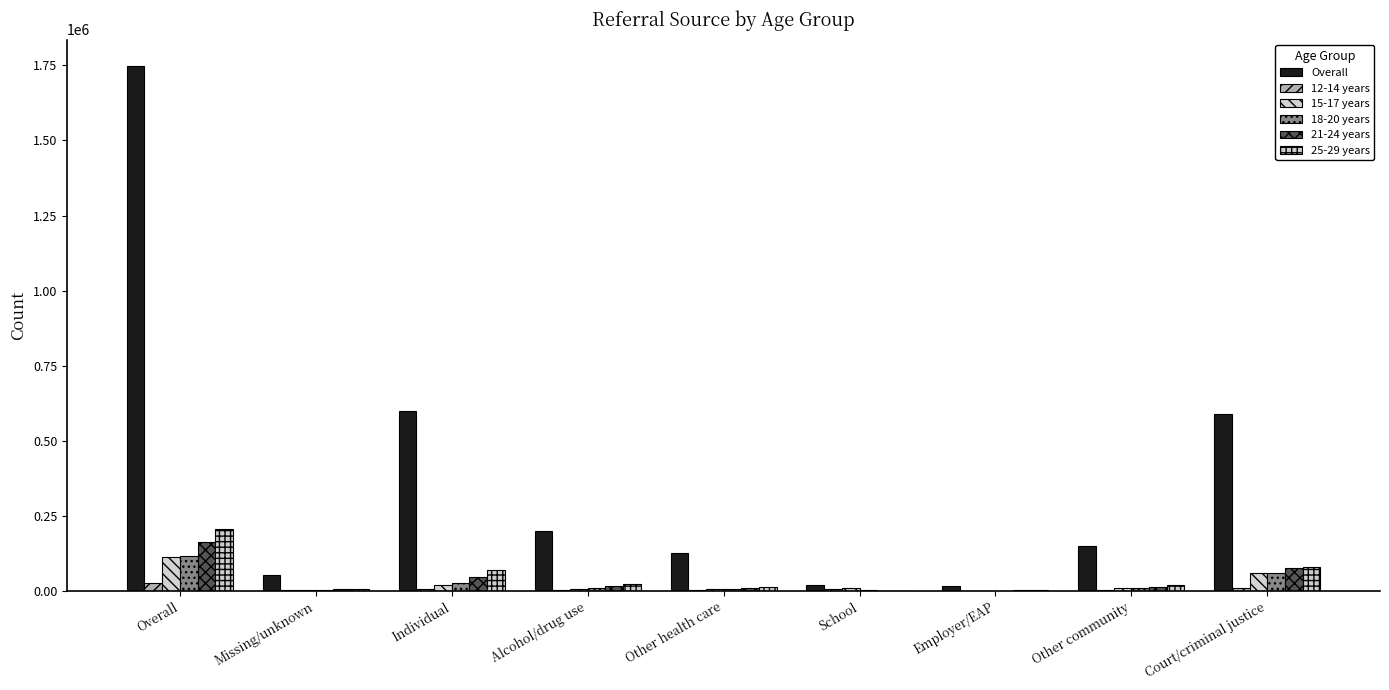

What position from the right is Employer/EAP?

3